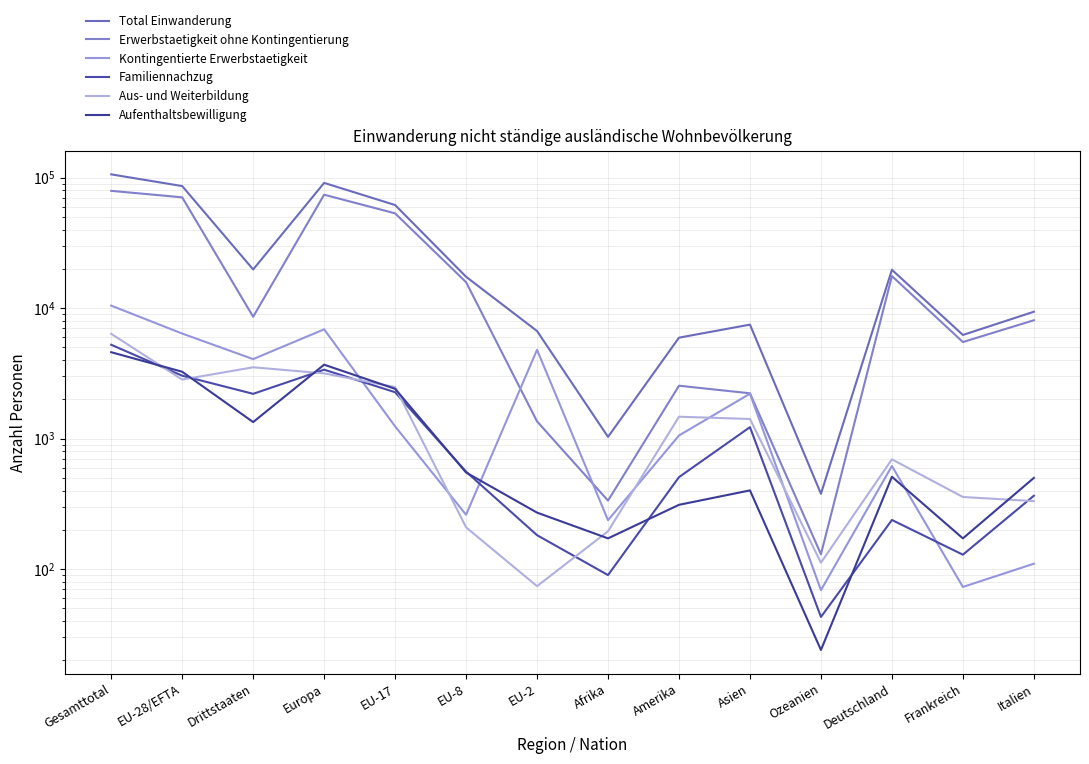

What position from the left is Deutschland?

12